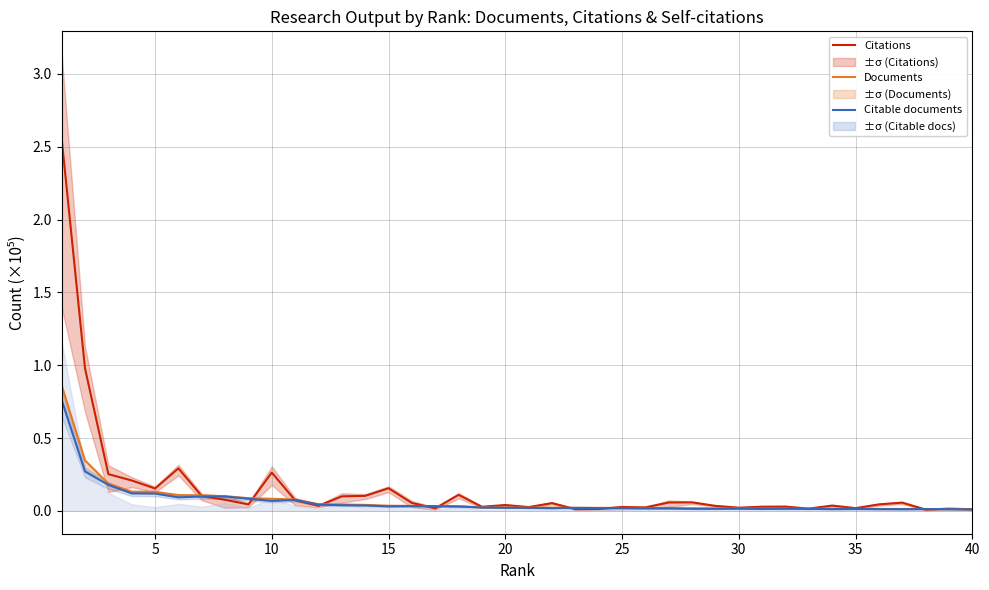

The value of Citable documents at 22 is 0.0. True or false?

False